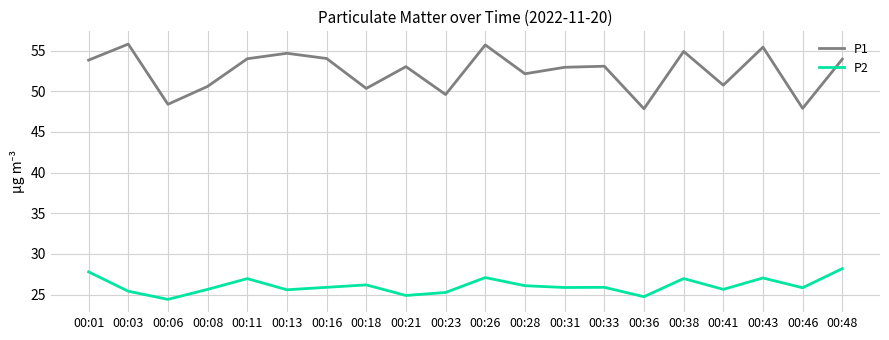

At which category does P2 reach its first local valley?

00:06